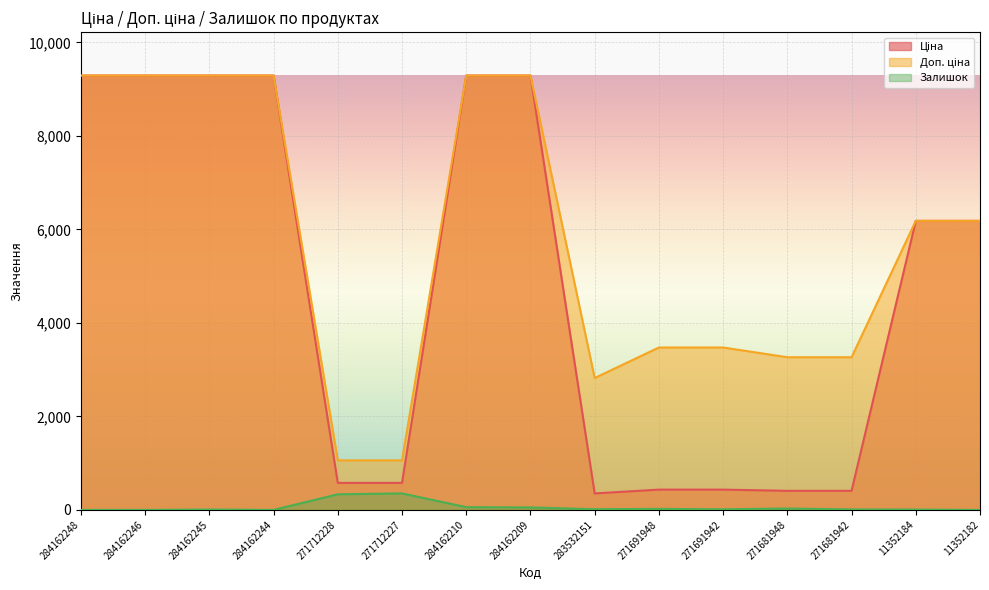

Where is the first local maximum for Залишок?

284162245